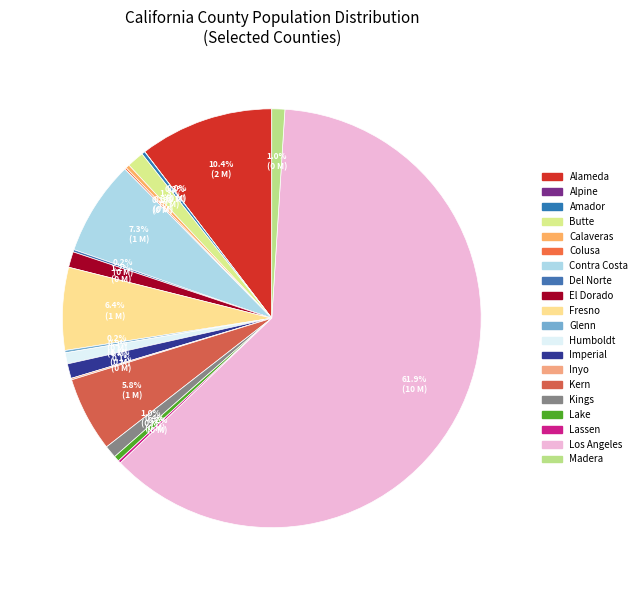

The Contra Costa slice represents 7% of the pie. True or false?

True